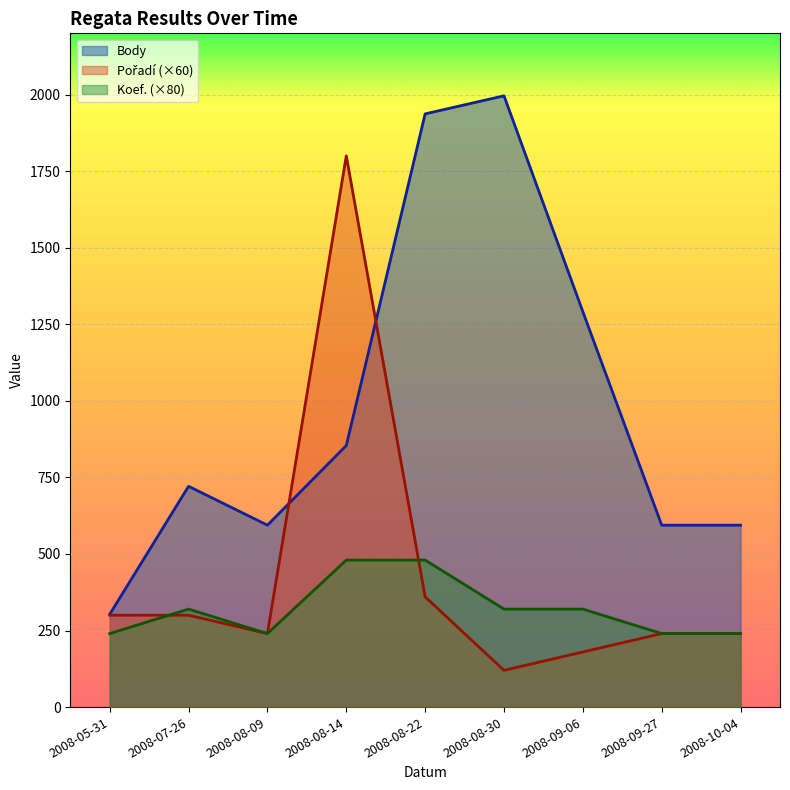

What is the average value of the Pořadí series?

420